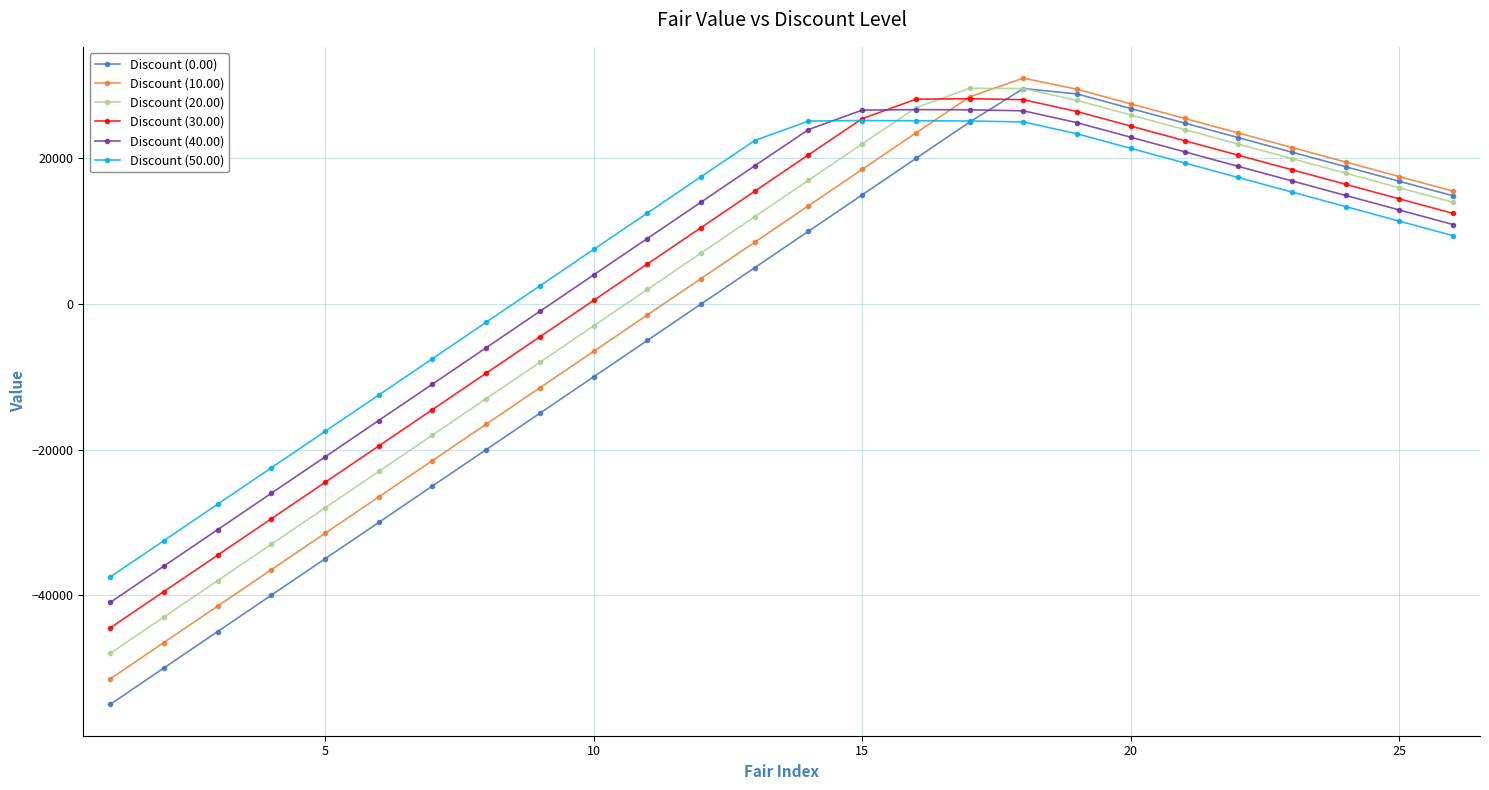

What are all the series names shown in the legend?

Discount (0.00), Discount (10.00), Discount (20.00), Discount (30.00), Discount (40.00), Discount (50.00)